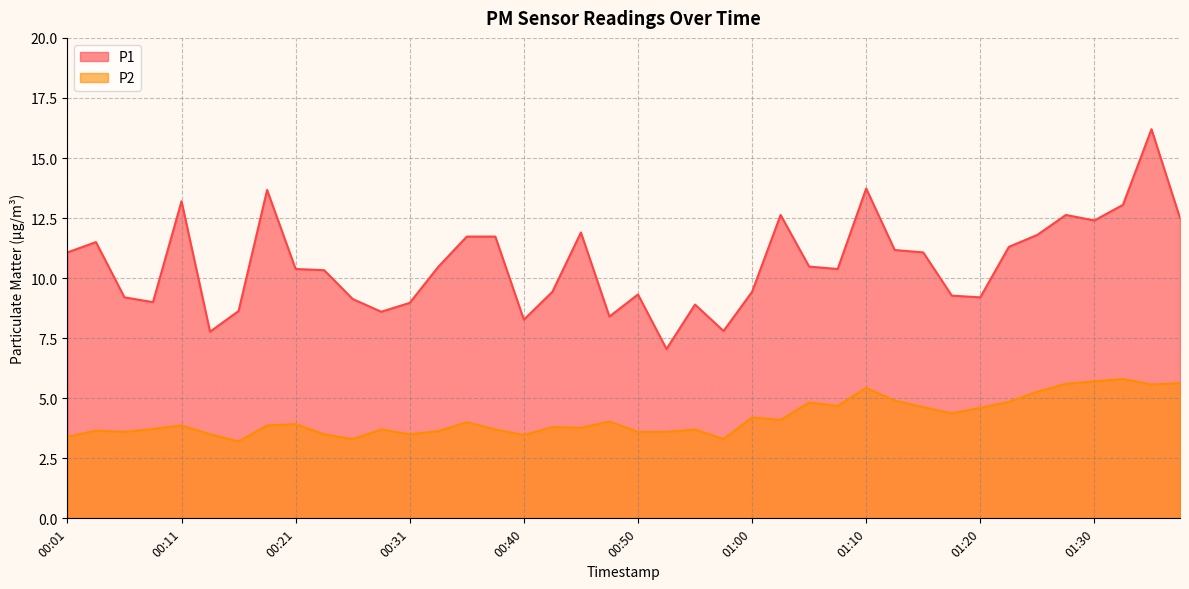

Is it true that P1 equals 9.3 at 00:50?

True